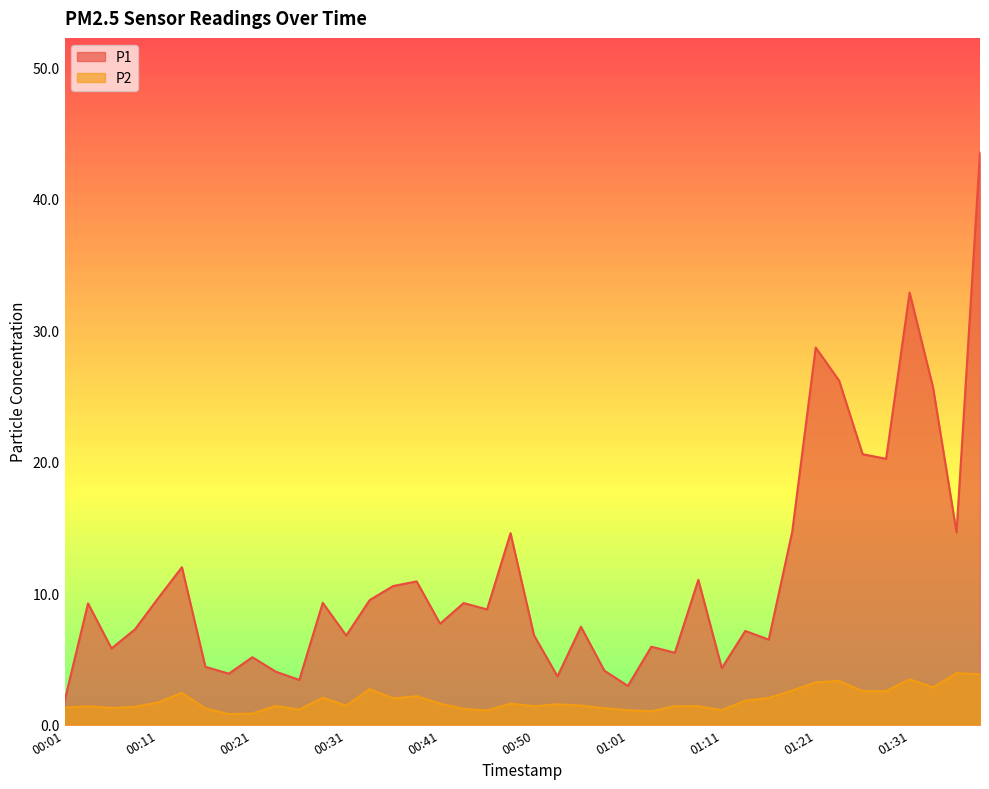

Which category has the highest value in the P1 series?

01:38